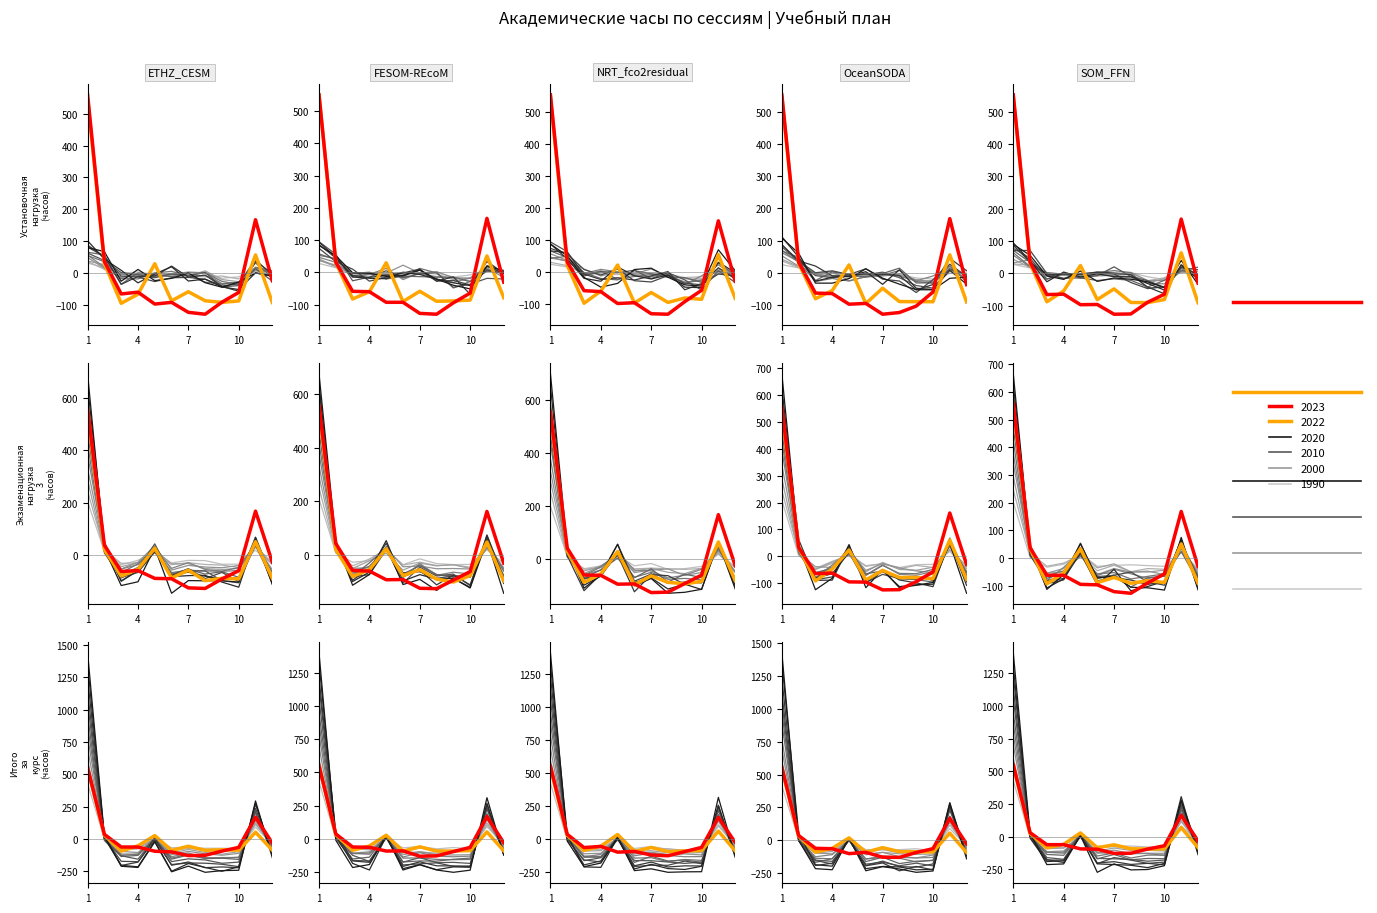

At which category does Экзаменационная сессия 4 reach its first local valley?

3